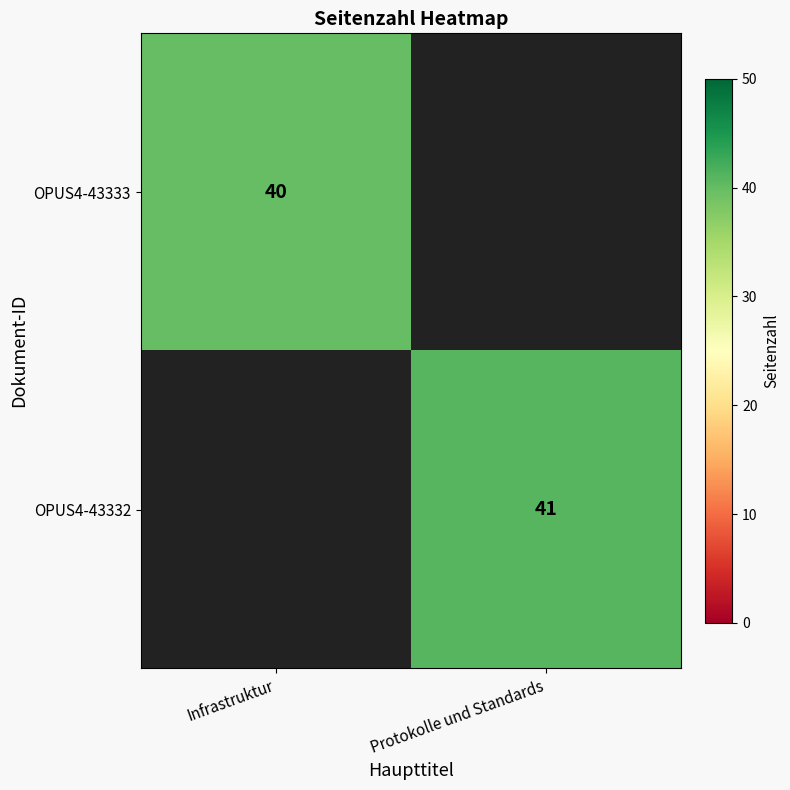

What is the difference between the highest and lowest values at Protokolle und Standards?

41